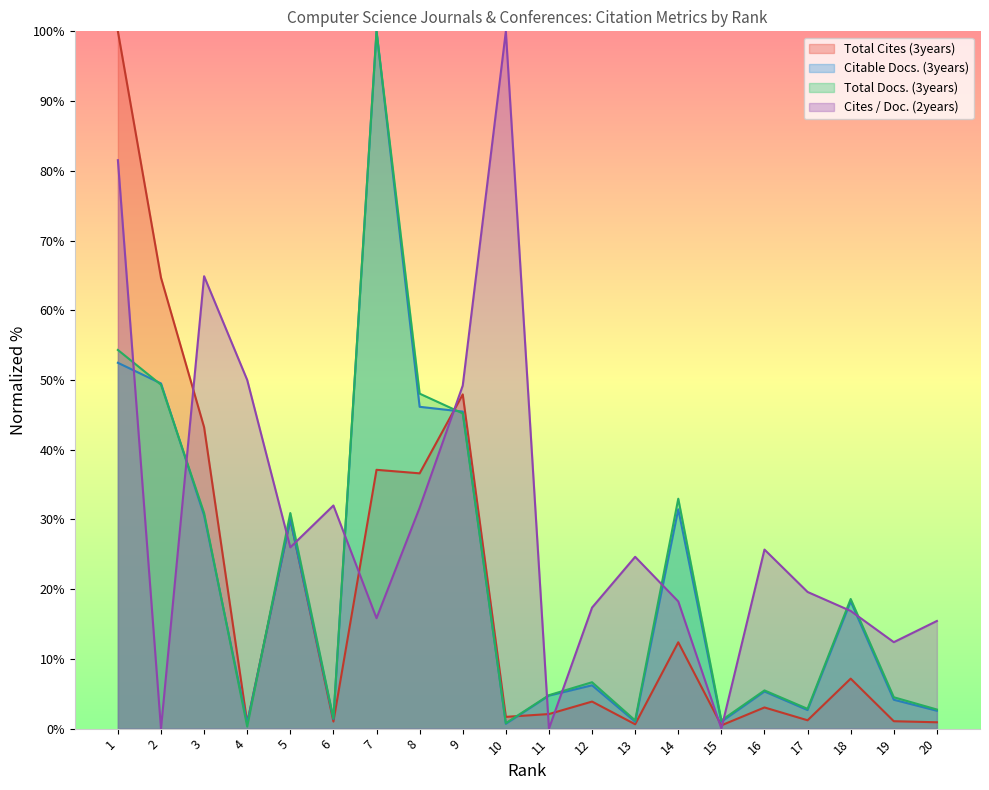

How many data points in Citable Docs. (3years) are above 6?

10